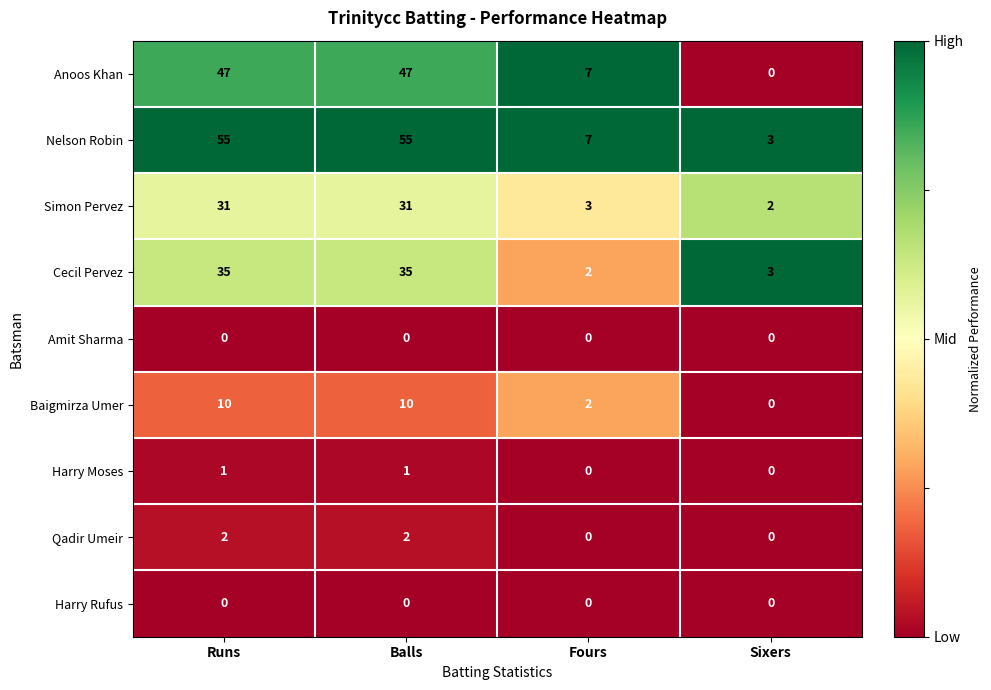

True or false: Baigmirza Umer has a value of 2 at Fours.

True